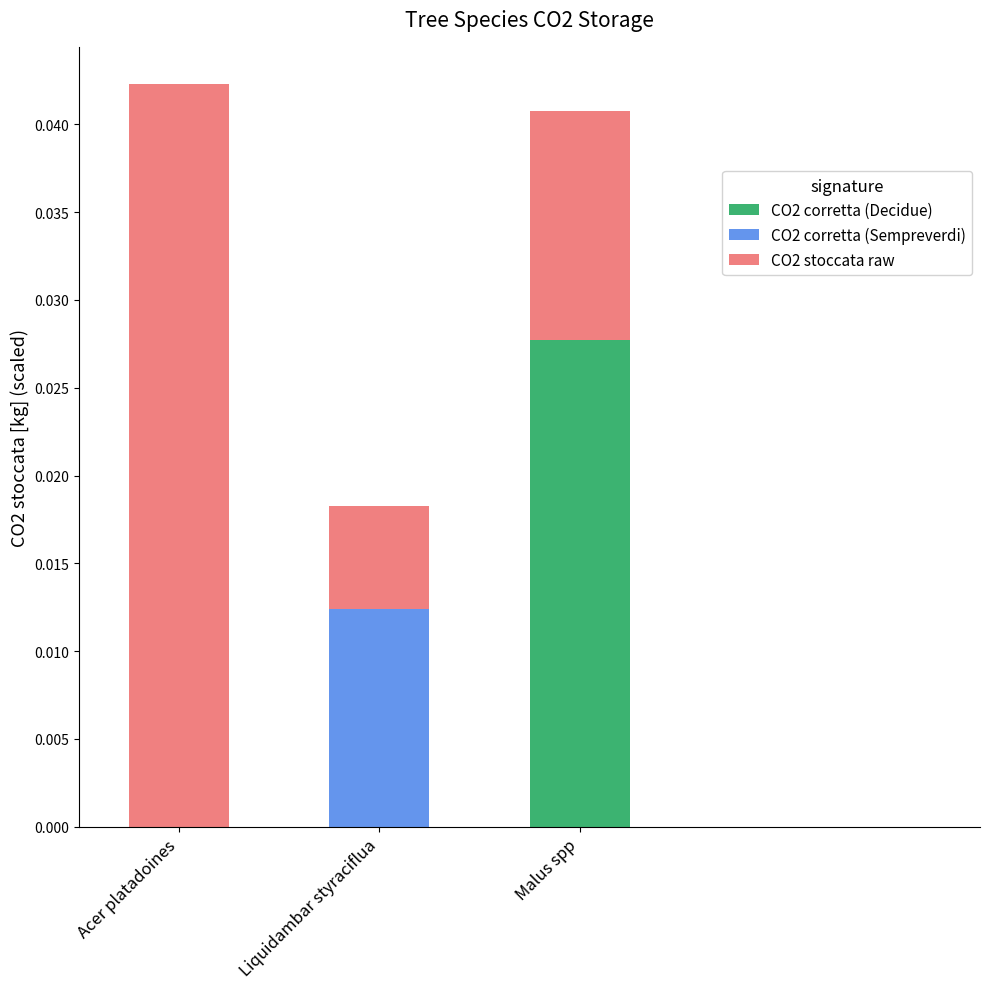

The value of CO2 corretta (Decidue) at Liquidambar styraciflua is 0.0. True or false?

True